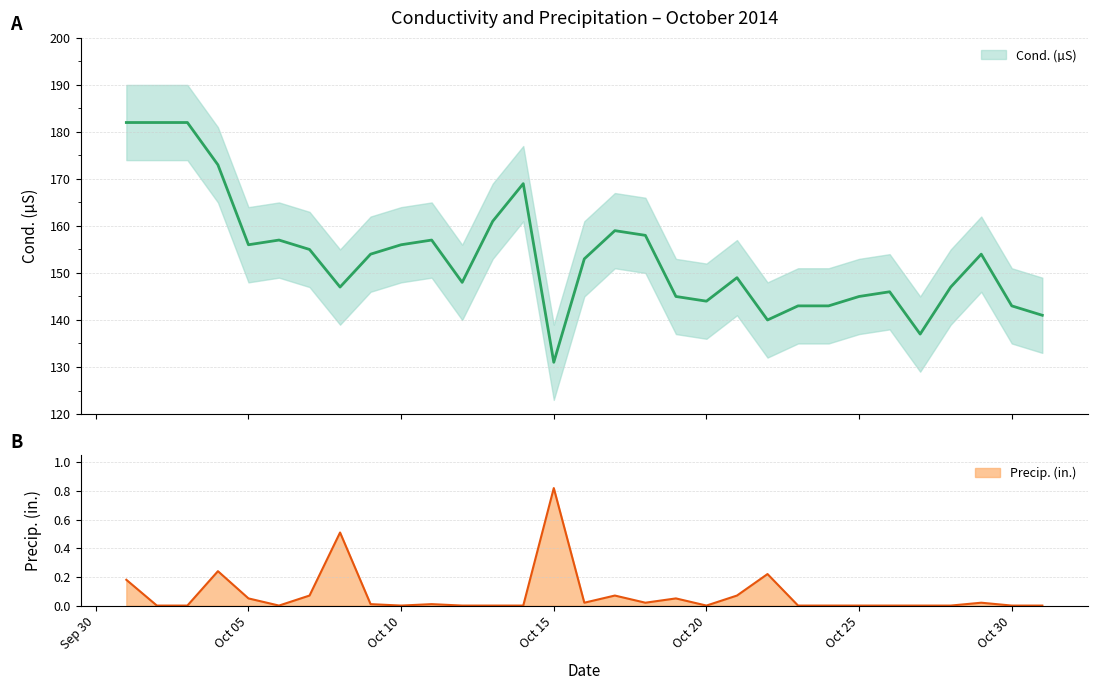

What is the average value of the Precip. (in.) series?

0.1